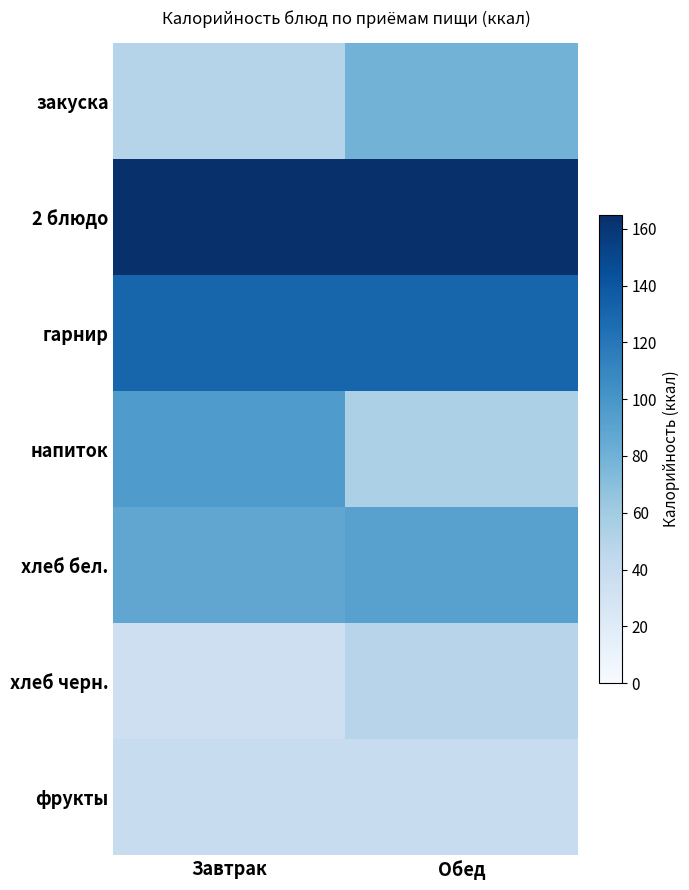

At which category is the sum across all series the highest?

Обед